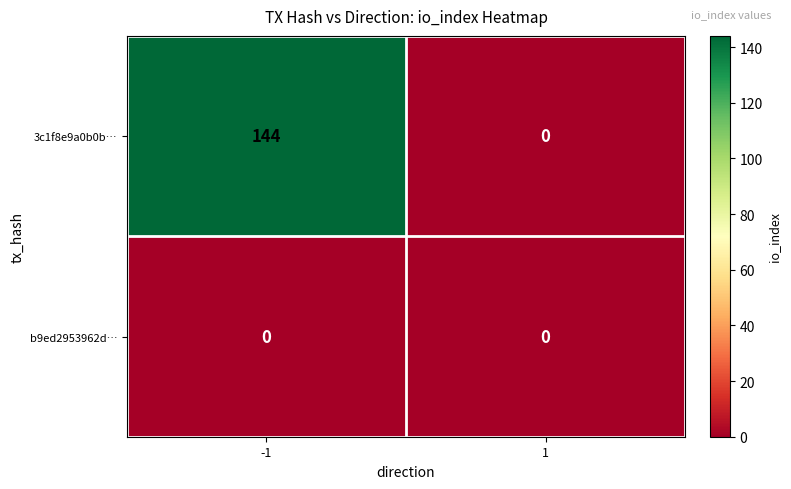

At how many categories does at least one series exceed 36?

1